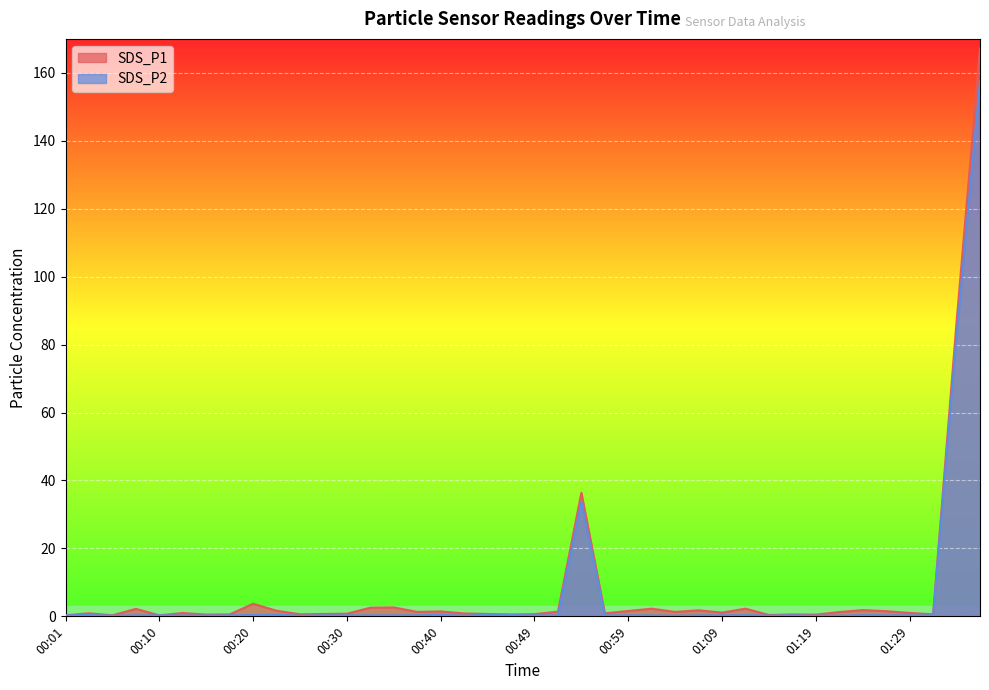

What is the difference between the second highest and second lowest values in the SDS_P2 series?

82.3